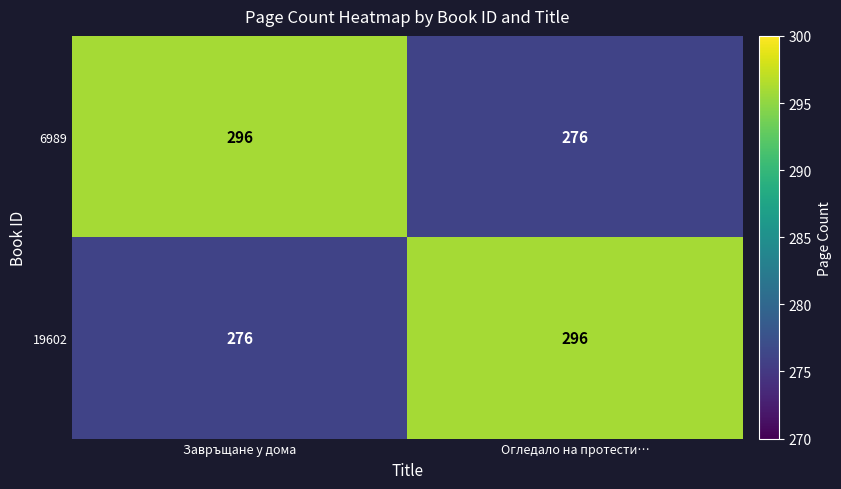

At which label does 6989 reach its minimum?

Огледало на протести…